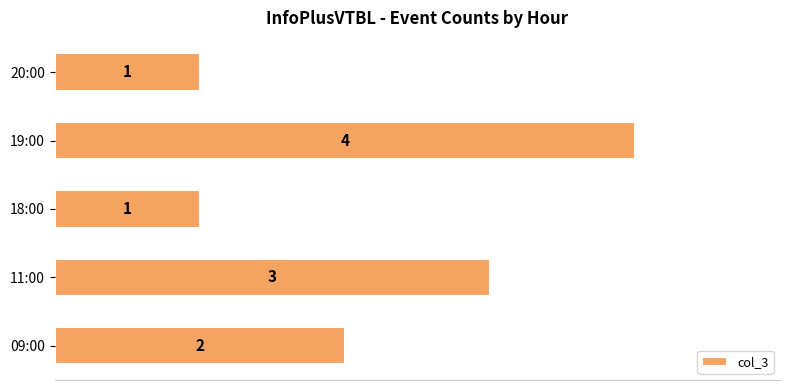

What is the ratio of the value at 19:00 to the value at 18:00?

4.0